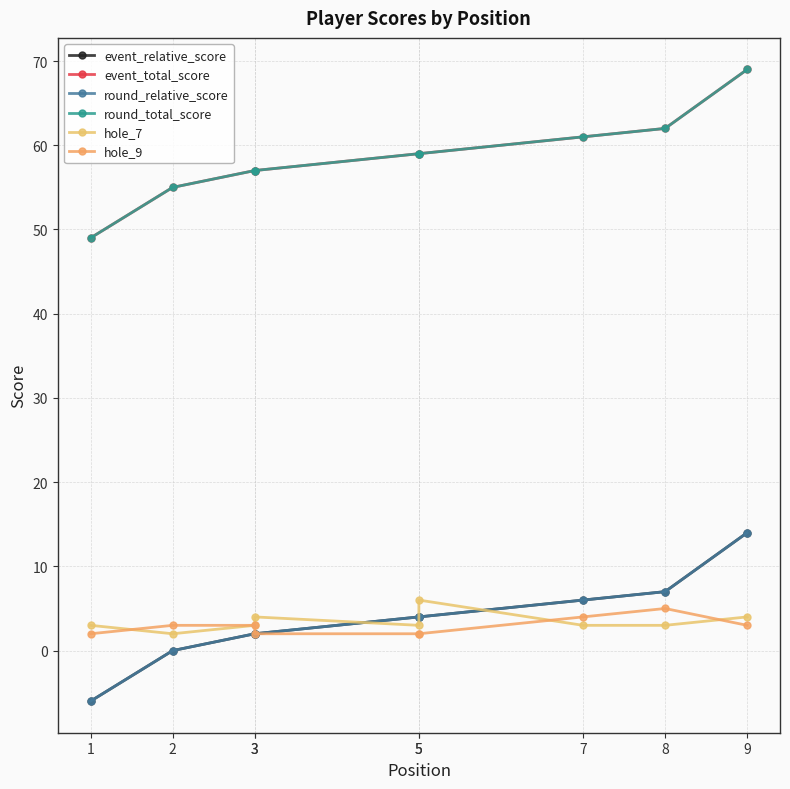

What is the average value of the event_relative_score series?

4